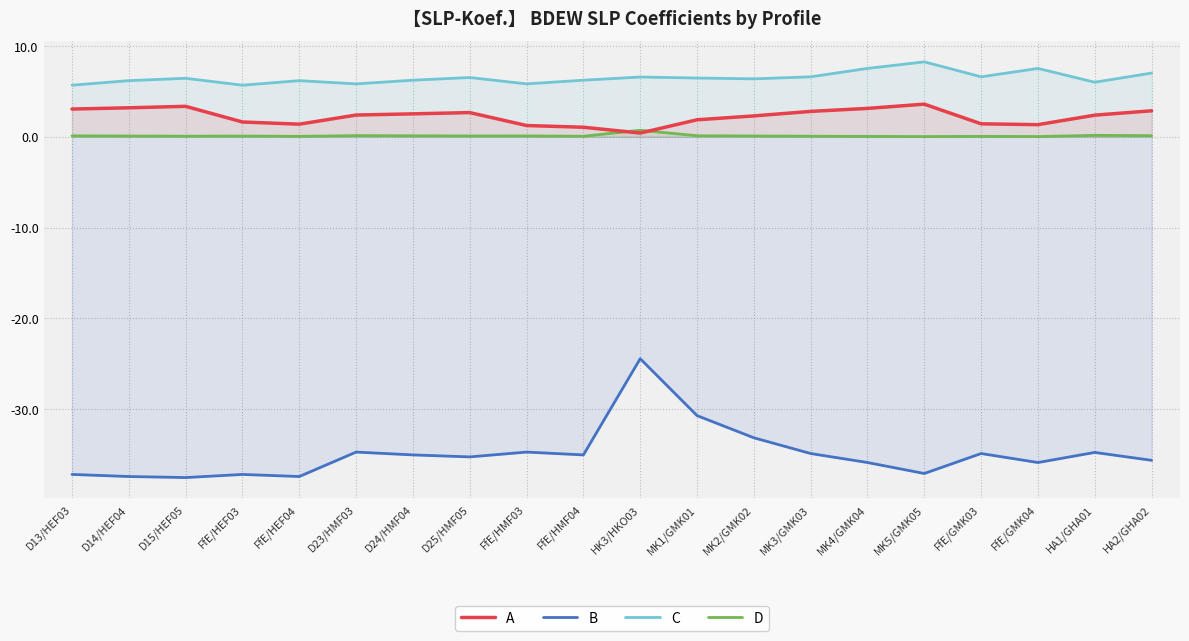

Reading right to left, list all the values displayed in this chart.

A: 2.9	2.4	1.3	1.4	3.6	3.1	2.8	2.3	1.9	0.4	1.0	1.2	2.7	2.5	2.4	1.4	1.6	3.3	3.2	3.0
B: -35.6	-34.8	-35.9	-34.9	-37.1	-35.9	-34.9	-33.1	-30.7	-24.4	-35.0	-34.7	-35.3	-35.0	-34.7	-37.4	-37.2	-37.5	-37.4	-37.2
C: 7.0	6.0	7.5	6.6	8.2	7.5	6.6	6.4	6.5	6.6	6.2	5.8	6.5	6.2	5.8	6.2	5.7	6.4	6.2	5.7
D: 0.1	0.1	0.0	0.0	0.0	0.0	0.1	0.1	0.1	0.7	0.1	0.1	0.1	0.1	0.1	0.0	0.1	0.1	0.1	0.1